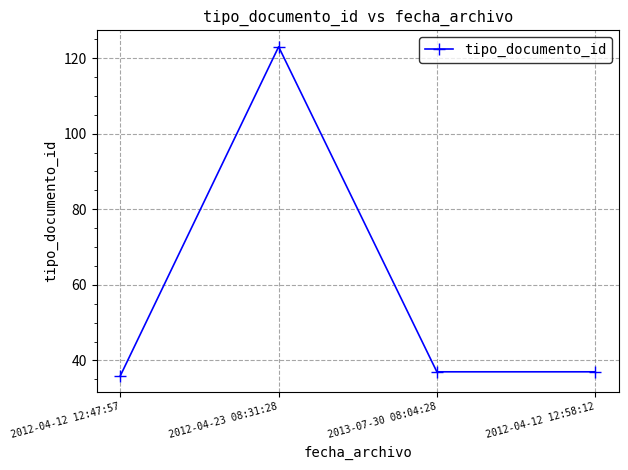

Where is the first local maximum?

2012-04-23 08:31:28